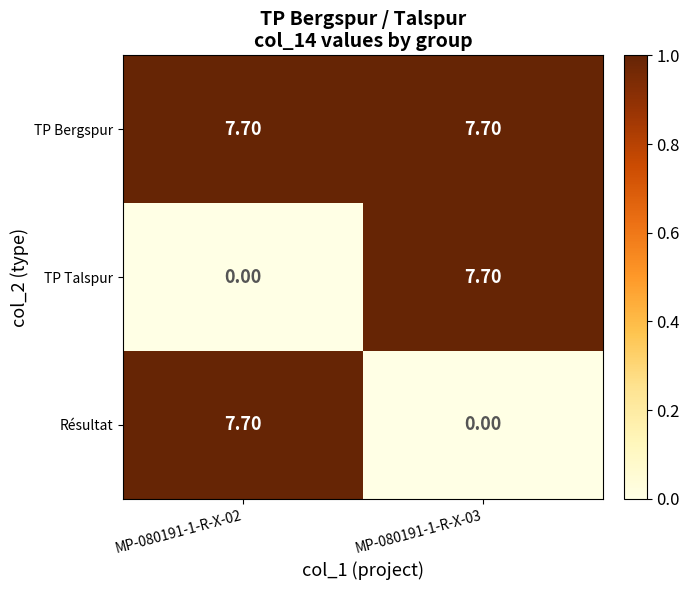

Is the value of TP Bergspur at MP-080191-1-R-X-02 greater than the value of TP Talspur at MP-080191-1-R-X-02?

Yes